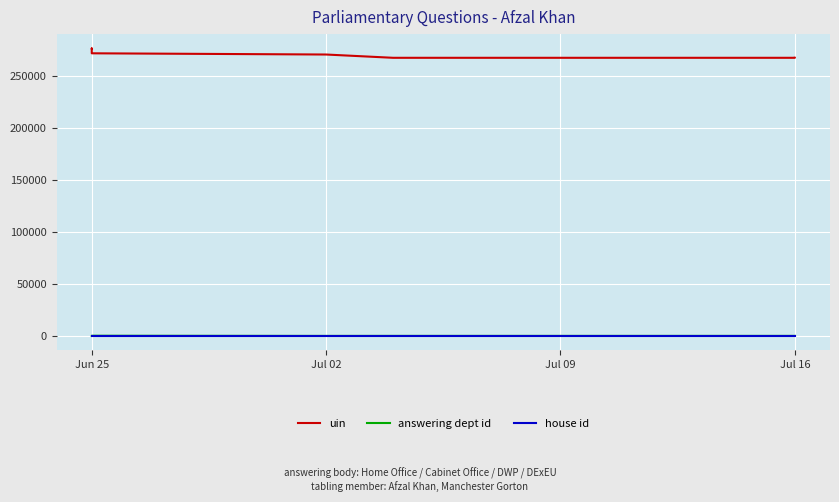

How many interior local valleys does the answering dept id series have?

1